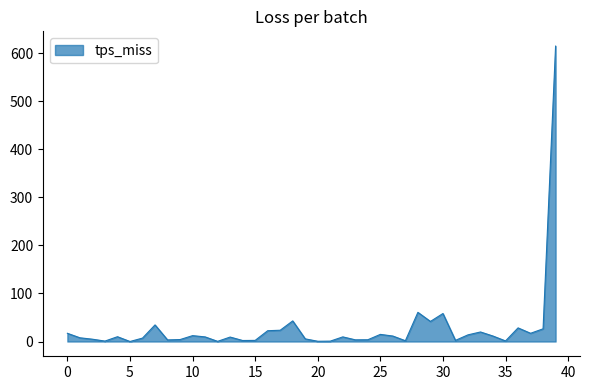

What is the difference between the maximum and minimum values?

614.5